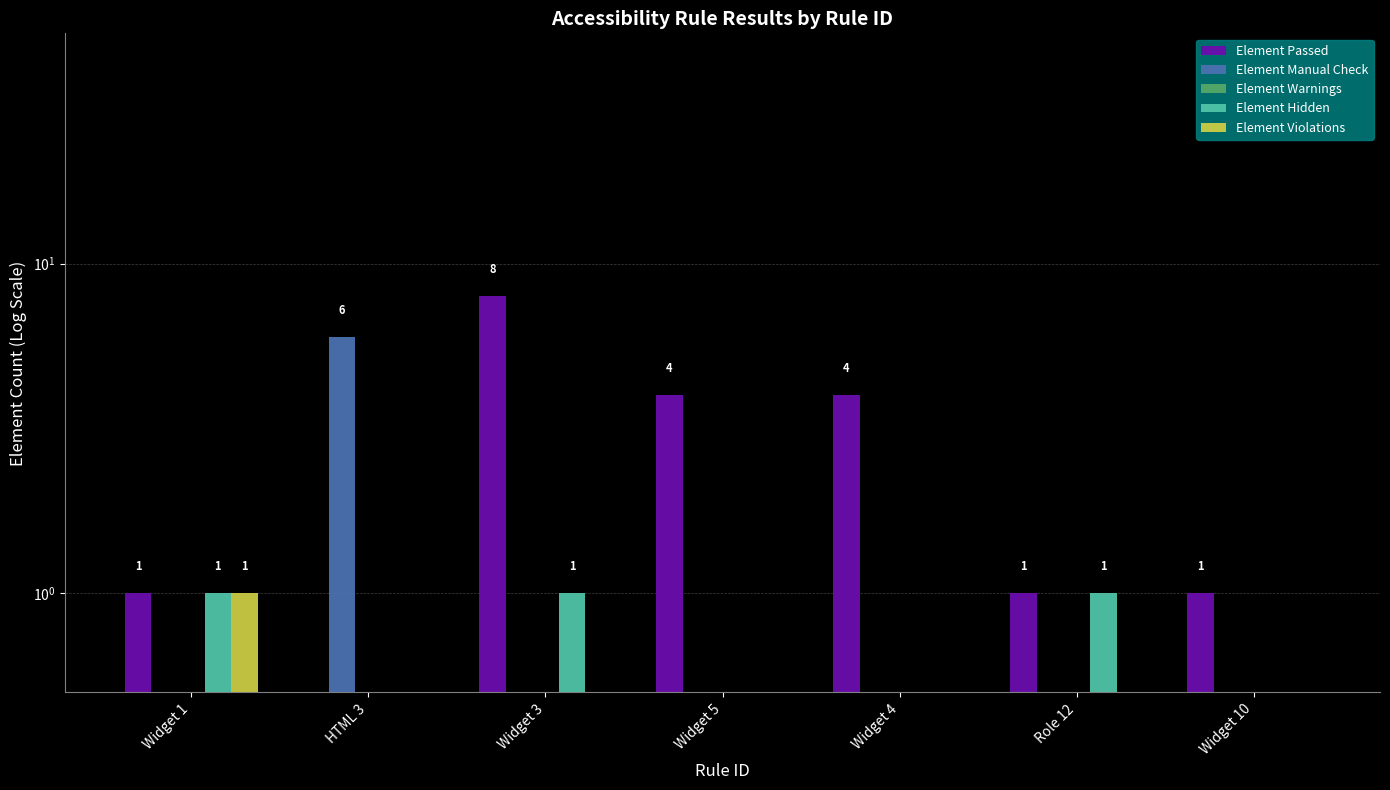

Which series has the largest total across all categories?

Element Passed